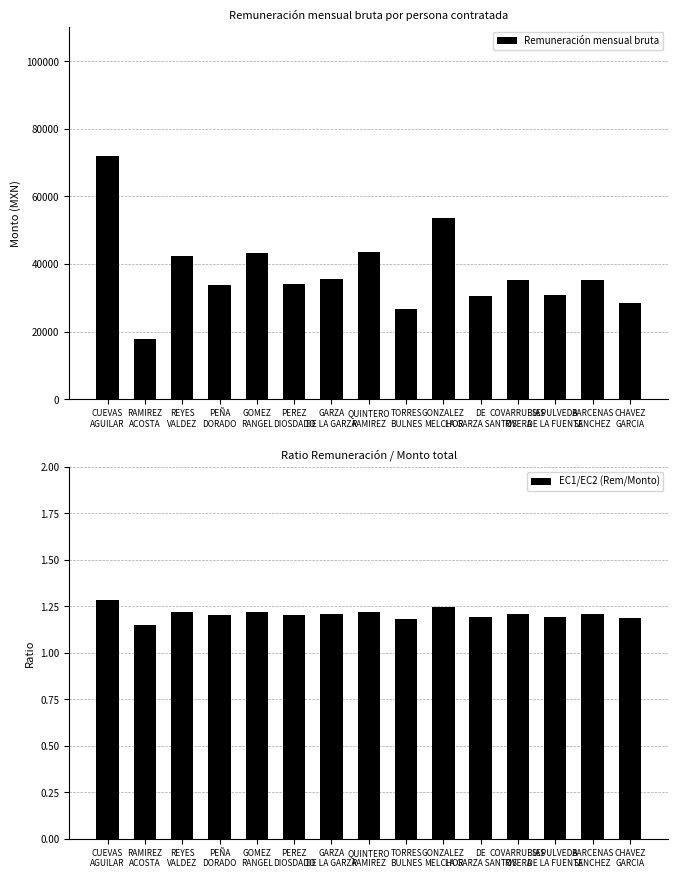

At how many categories does at least one series exceed 4055?

15